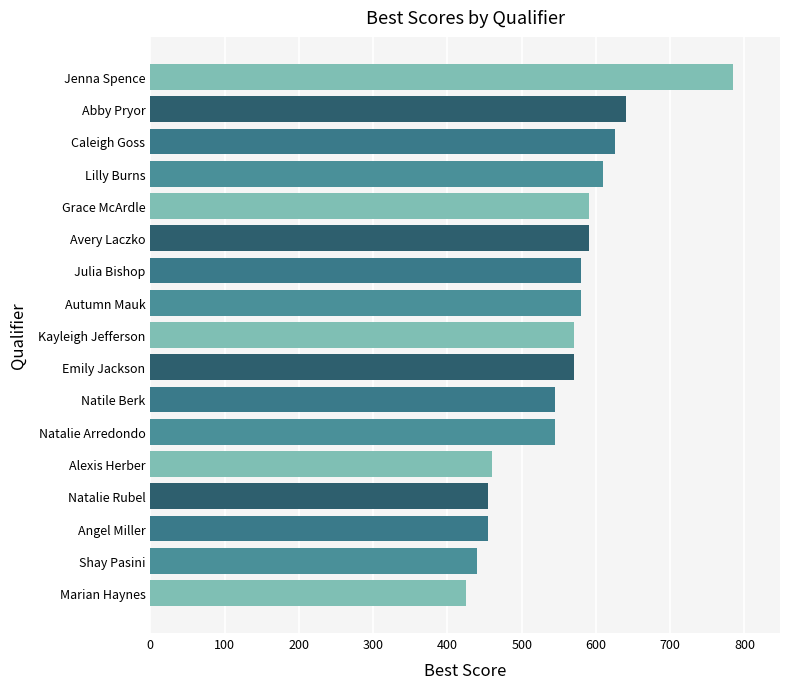

The value at Grace McArdle is 973. True or false?

False